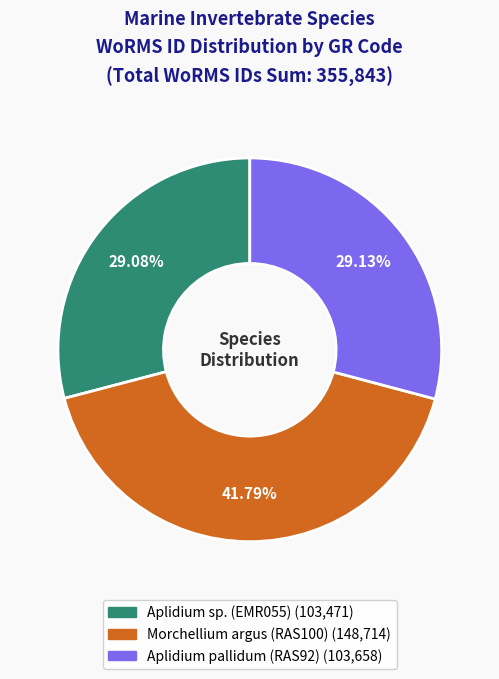

Does Morchellium argus (RAS100) represent more than half of the total?

No